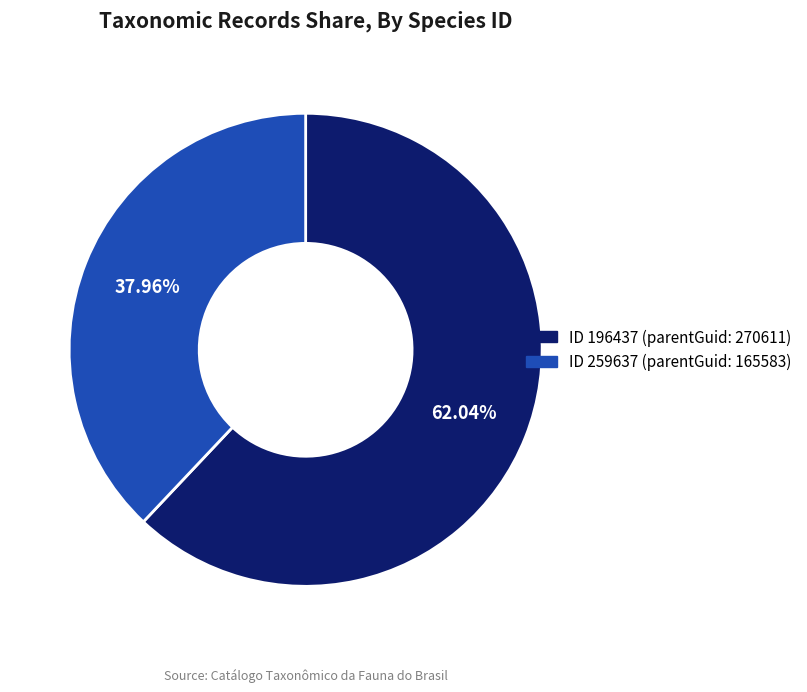

Is there any slice that represents more than half of the pie?

Yes